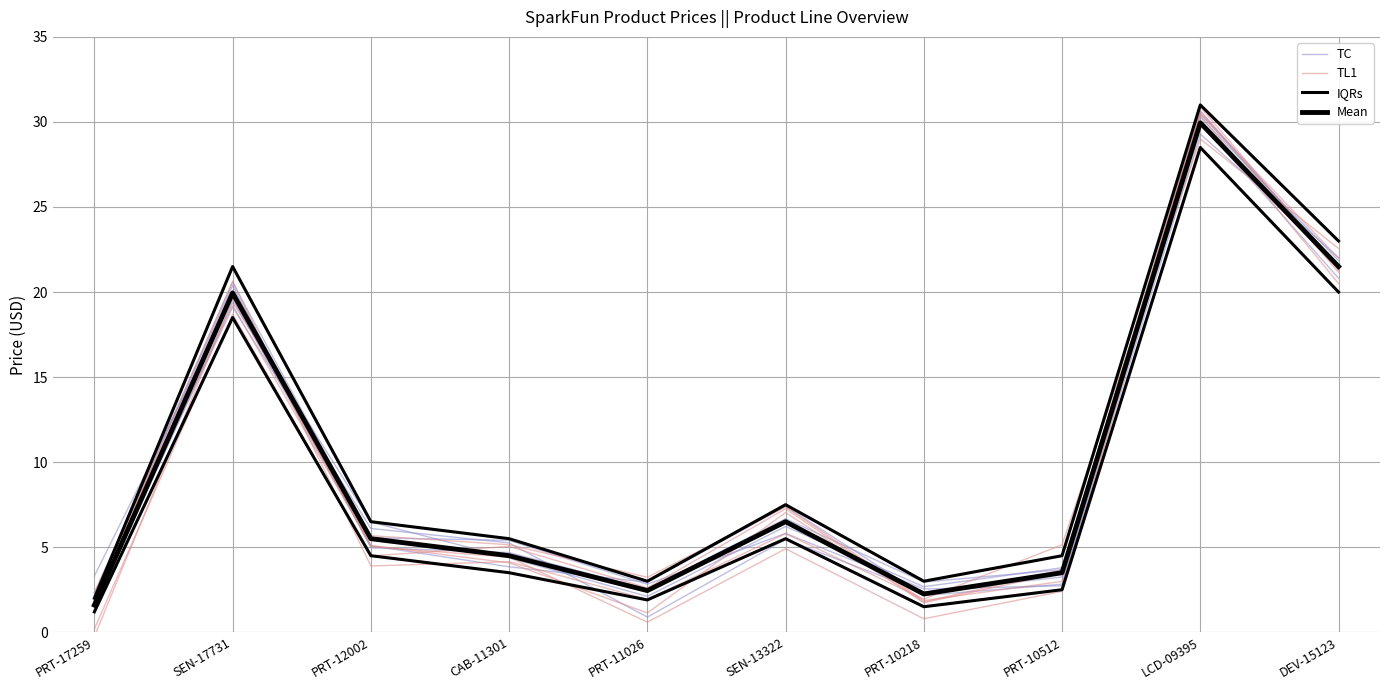

What position from the left is PRT-17259?

1